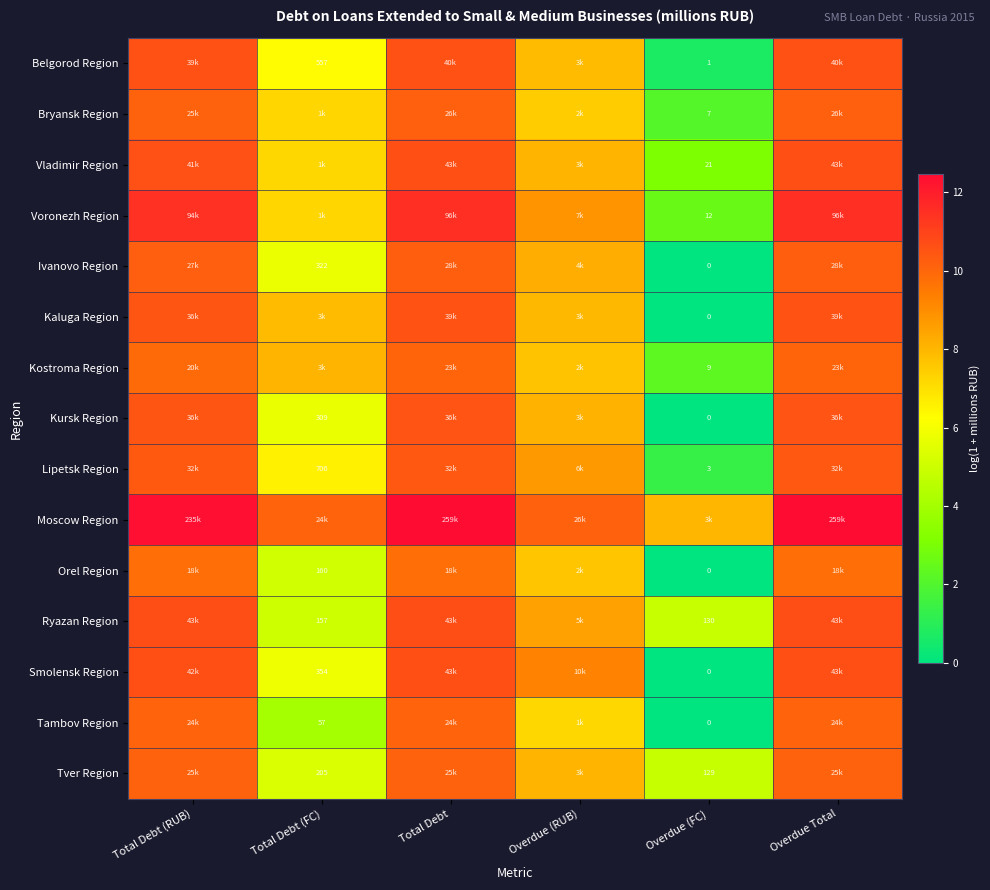

Rank the categories by Orel Region value from lowest to highest.

Overdue (FC), Total Debt (FC), Overdue (RUB), Total Debt (RUB), Total Debt, Overdue Total